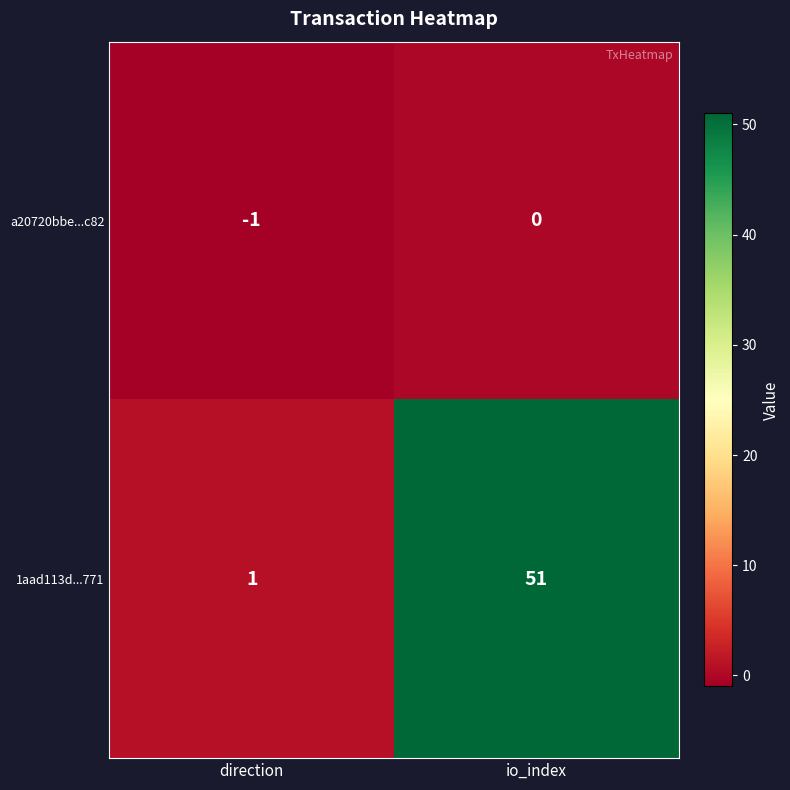

Which series has the widest spread of values?

1aad113d...771